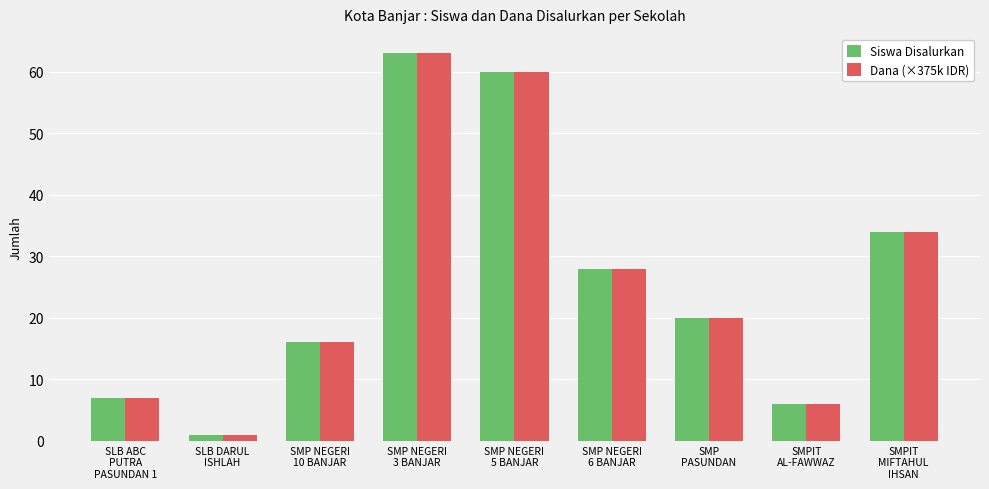

At which label is Dana (×375k IDR) closest to 32?

SMPIT
MIFTAHUL
IHSAN